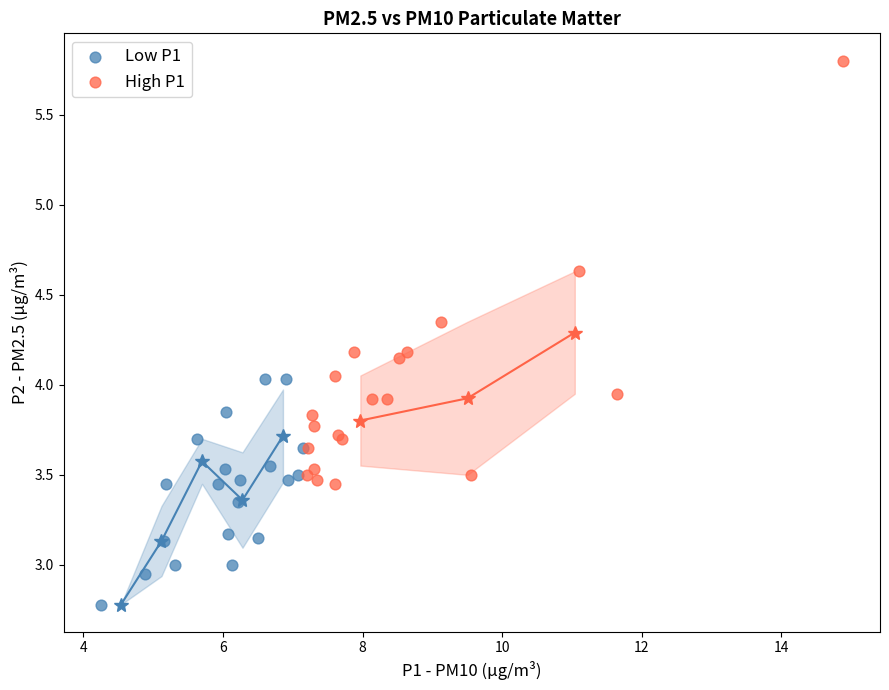

Which series contains the highest Y value?

High P1